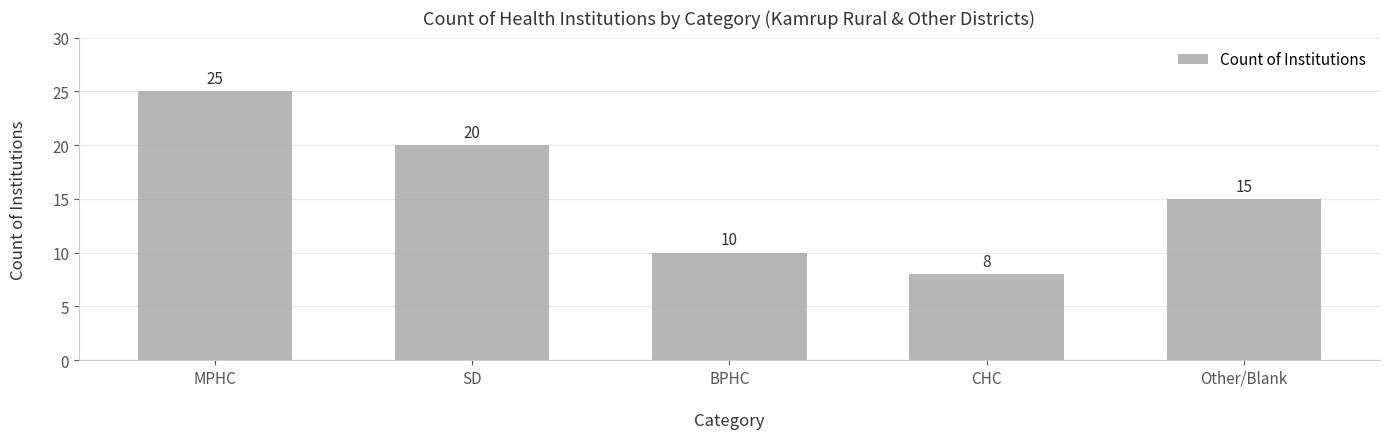

Which label corresponds to the largest value in the chart?

MPHC